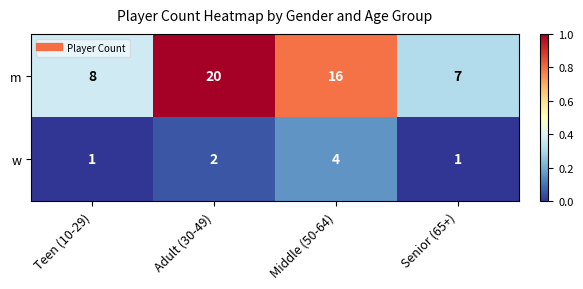

List the series in order of their overall mean, highest first.

m, w